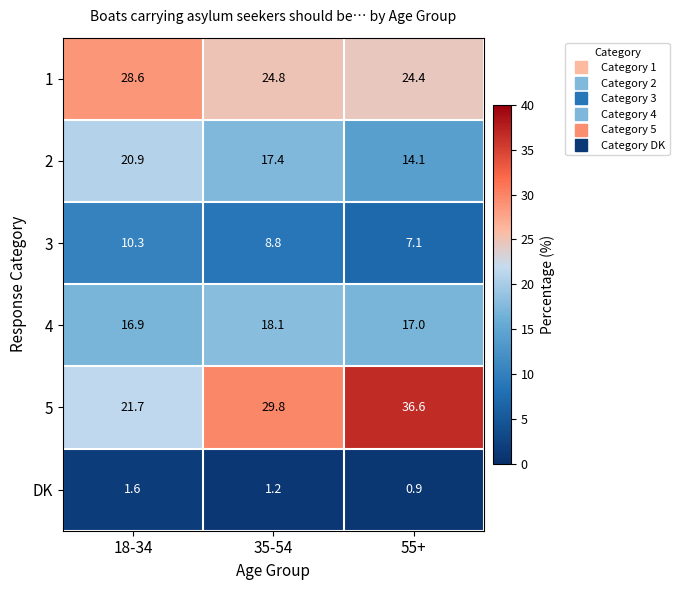

At which category does the chart reach its peak across all series?

55+